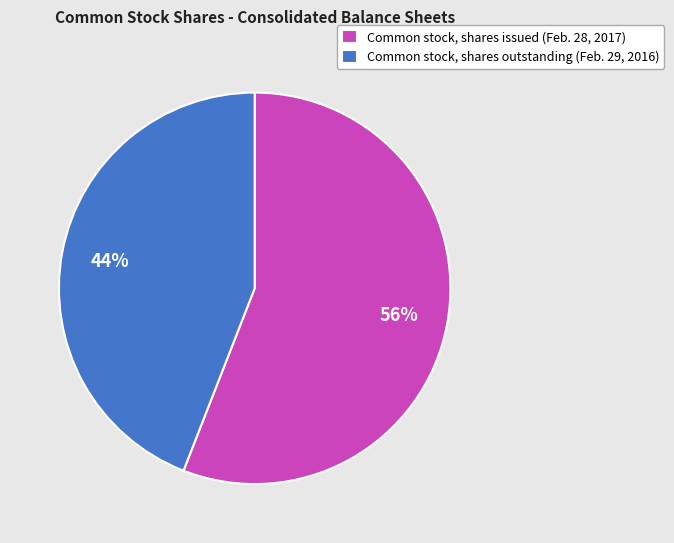

How many segments does this pie chart have?

2